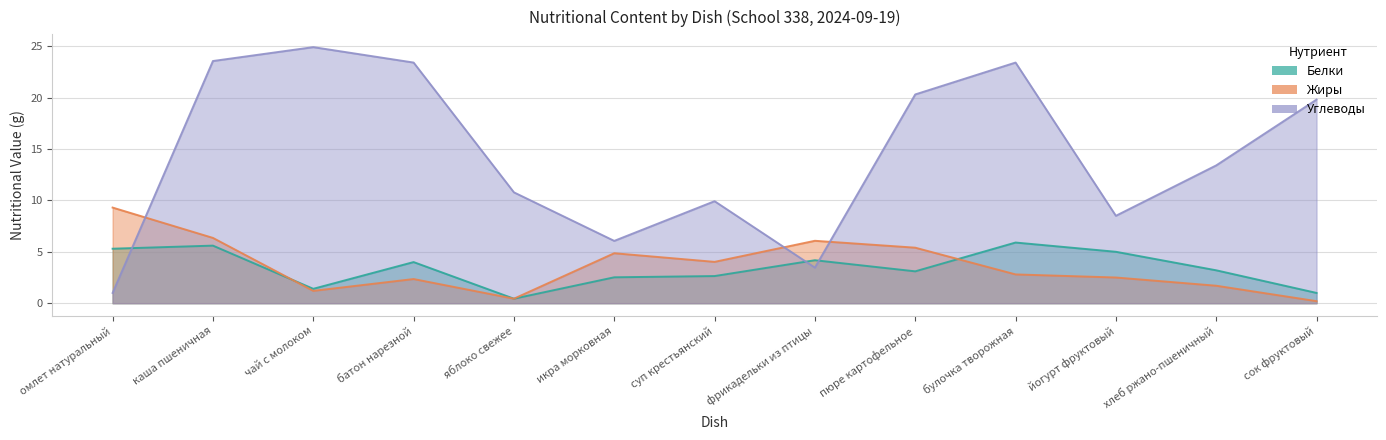

At which label is Жиры closest to 4?

суп крестьянский